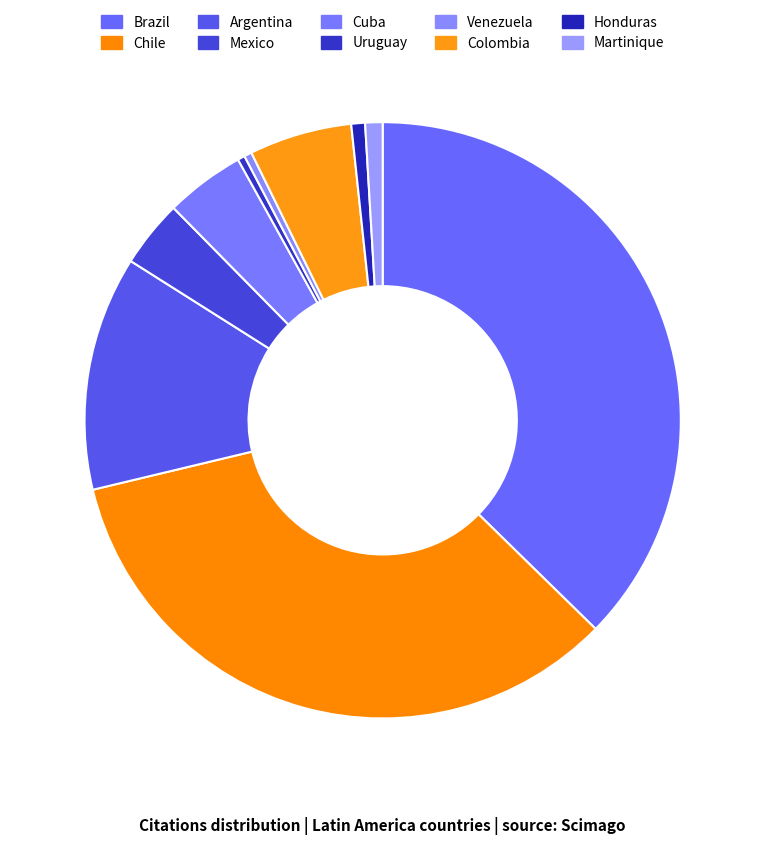

To the nearest percent, what is the combined percentage of Argentina and Colombia?

18%